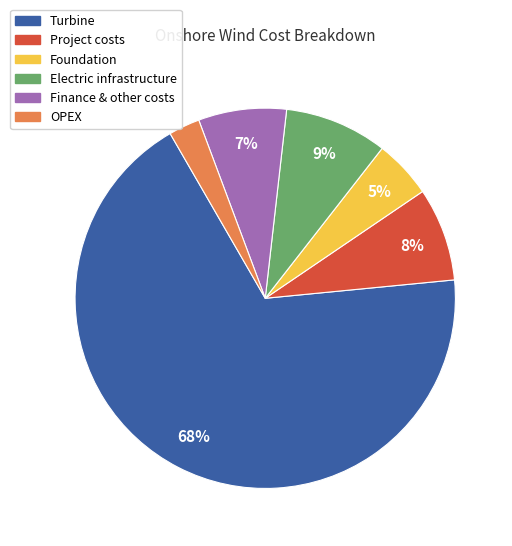

To the nearest percent, what portion does Project costs represent?

8%